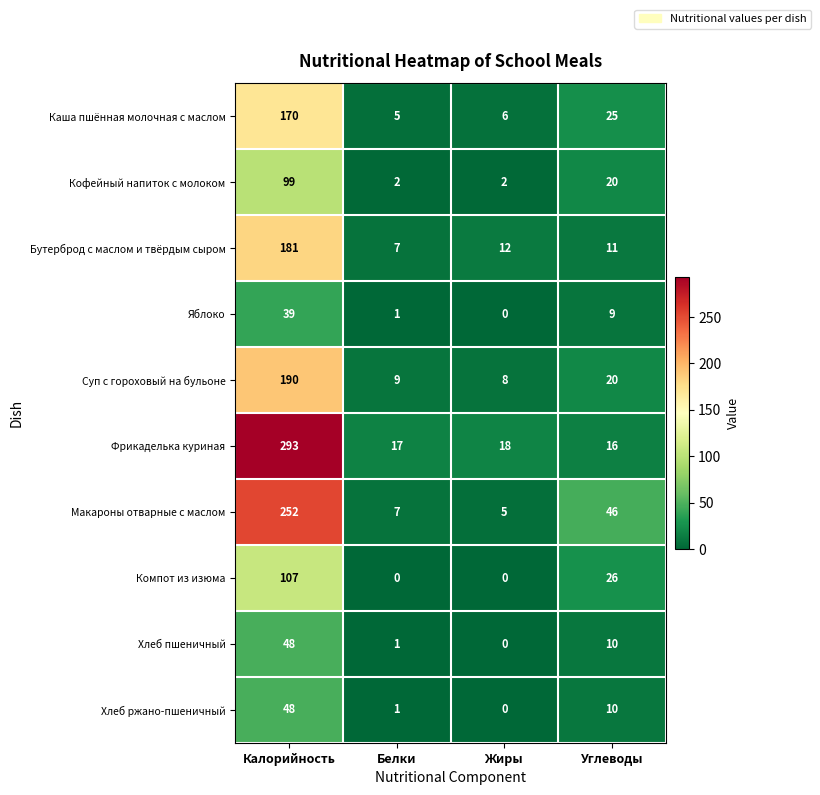

What is the difference between the Суп с гороховый на бульоне values at Жиры and Углеводы?

12